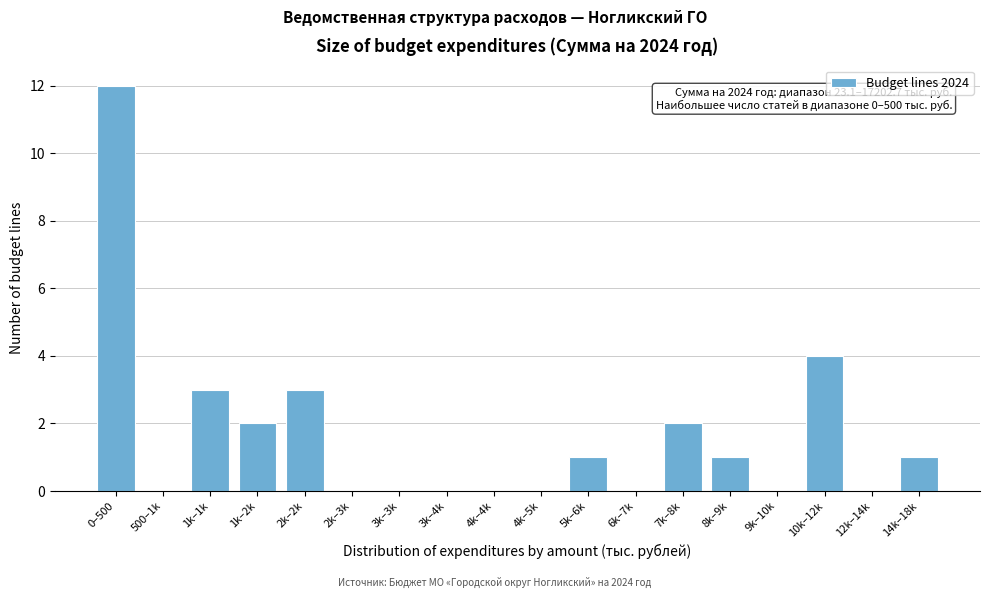

Reading left to right, what are all the values shown in this chart?

0–500=12	500–1k=0	1k–1k=3	1k–2k=2	2k–2k=3	2k–3k=0	3k–3k=0	3k–4k=0	4k–4k=0	4k–5k=0	5k–6k=1	6k–7k=0	7k–8k=2	8k–9k=1	9k–10k=0	10k–12k=4	12k–14k=0	14k–18k=1